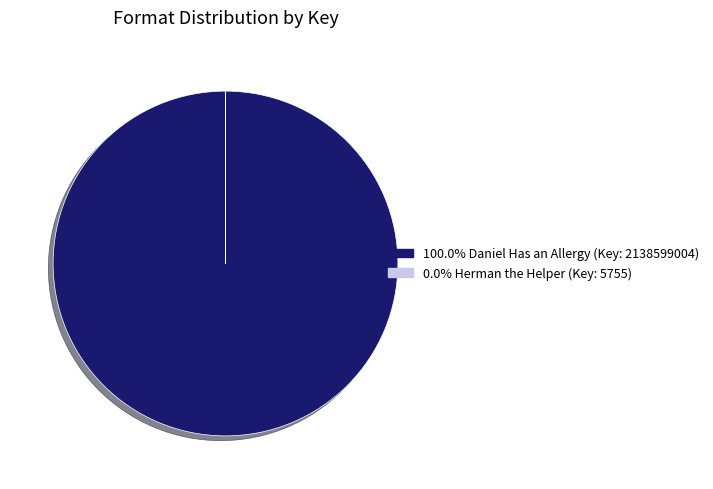

Does 100.0% Daniel Has an Allergy (Key: 2138599004) account for over 50% of the chart?

Yes